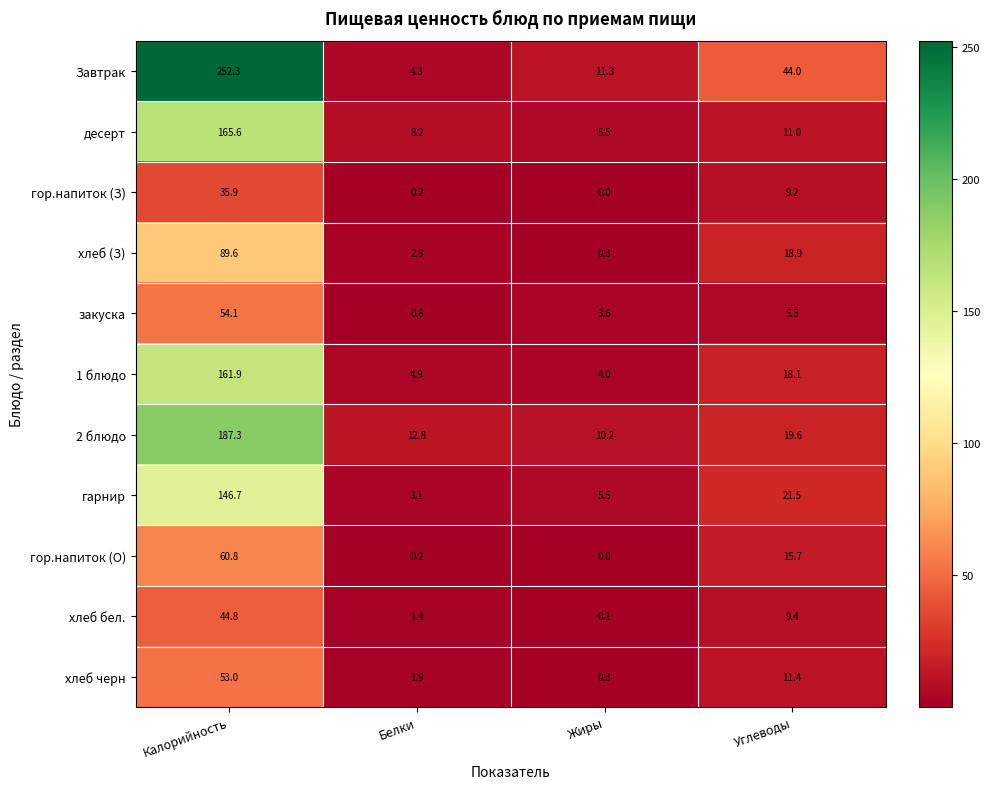

How many data points does each series have?

4